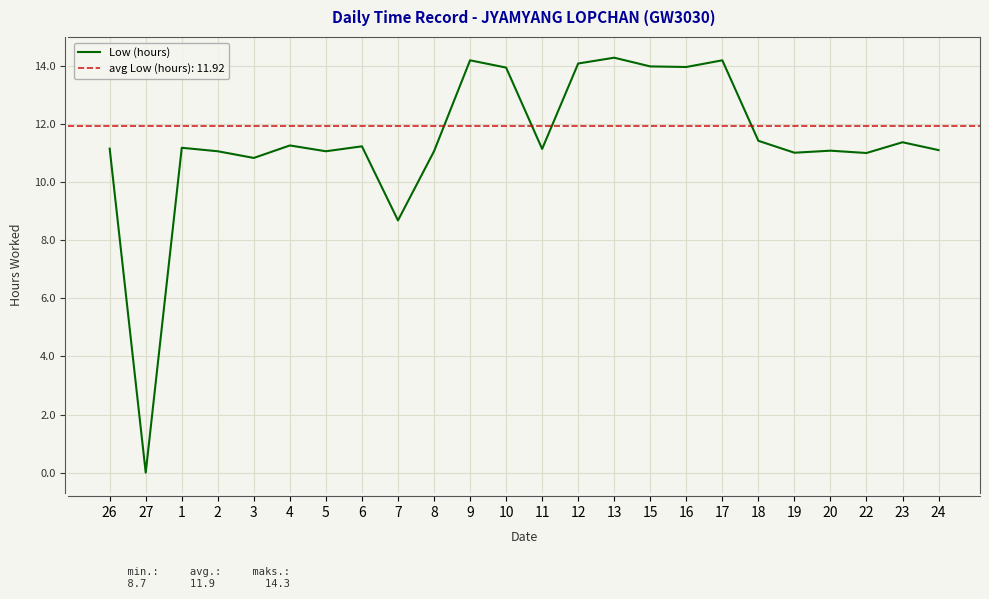

What position from the left is 10?

12